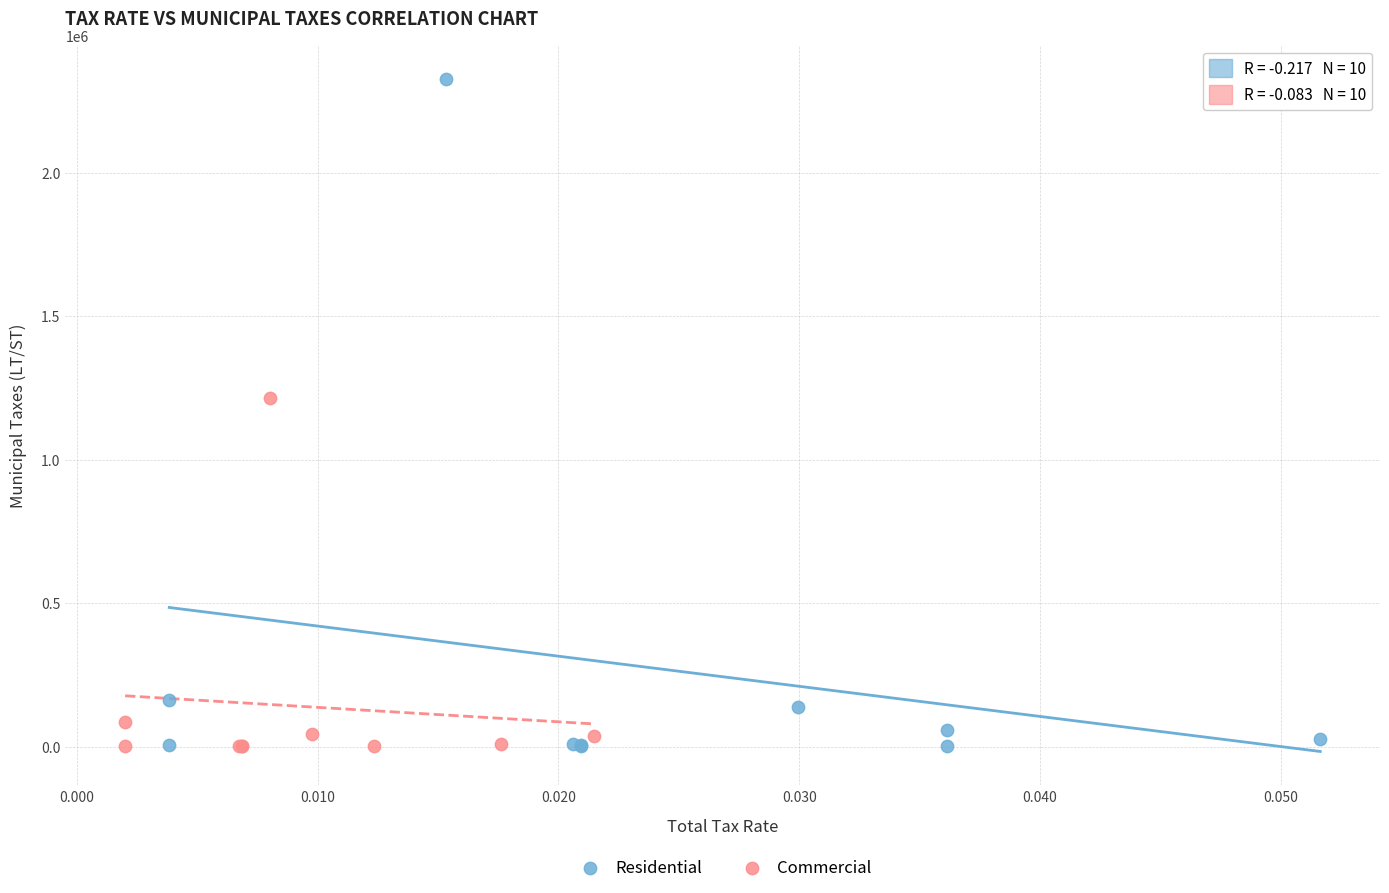

Which series reaches the maximum Y coordinate?

Residential